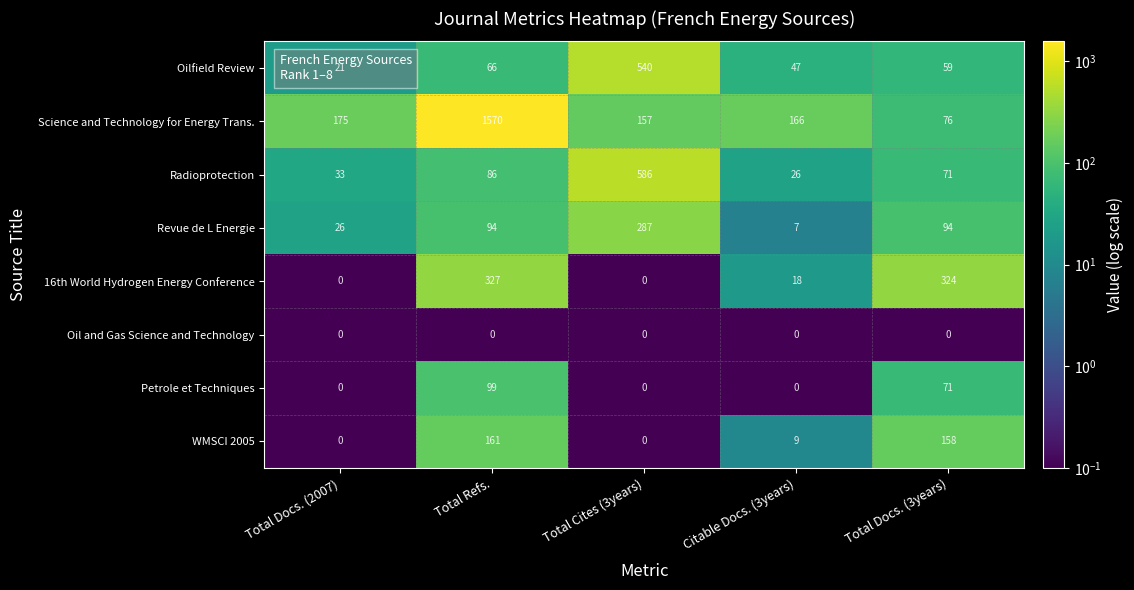

What is the difference between the maximum and minimum values in the WMSCI 2005 series?

161